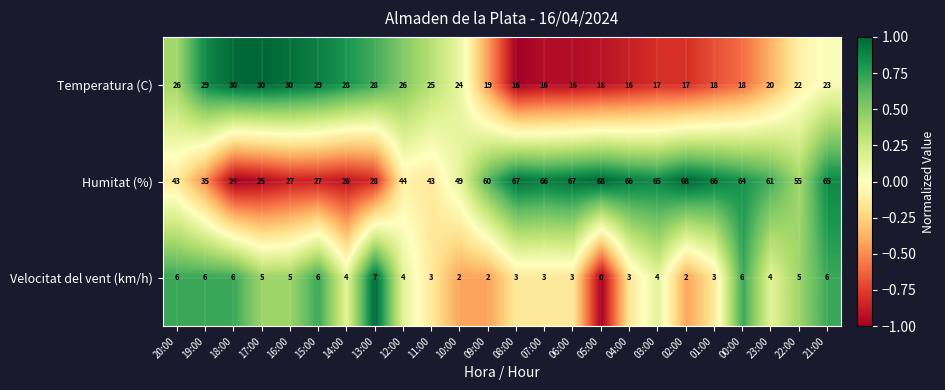

How many distinct data groups are displayed?

3